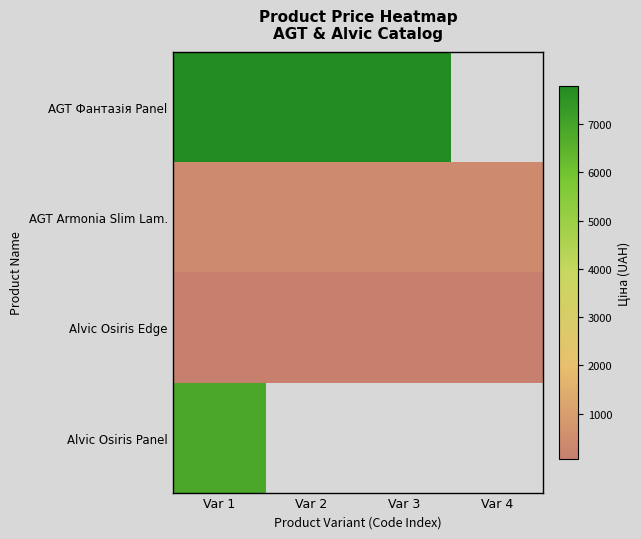

Rank the series by their maximum value, from highest to lowest.

AGT Фантазія Panel, Alvic Osiris Panel, AGT Armonia Slim Lam., Alvic Osiris Edge